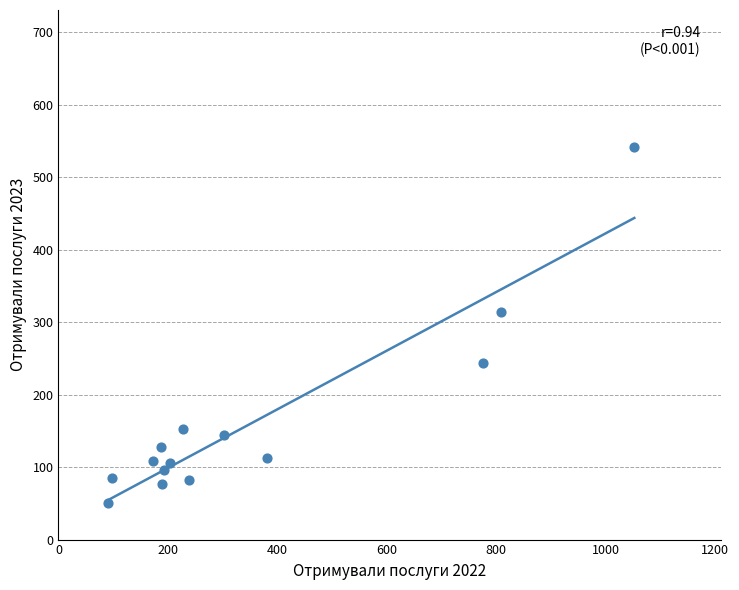

What is the range of Y values (max minus min)?

491